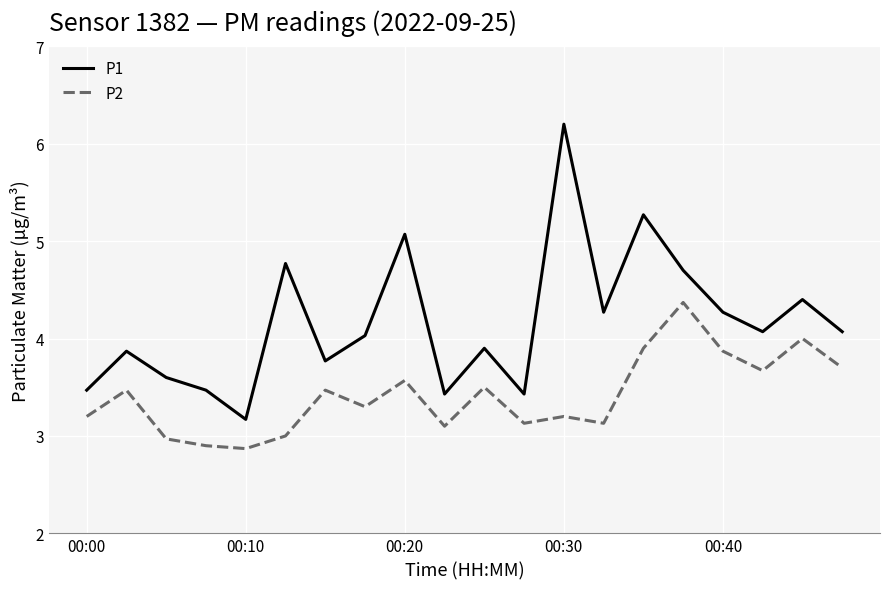

Which series has the largest total across all categories?

P1